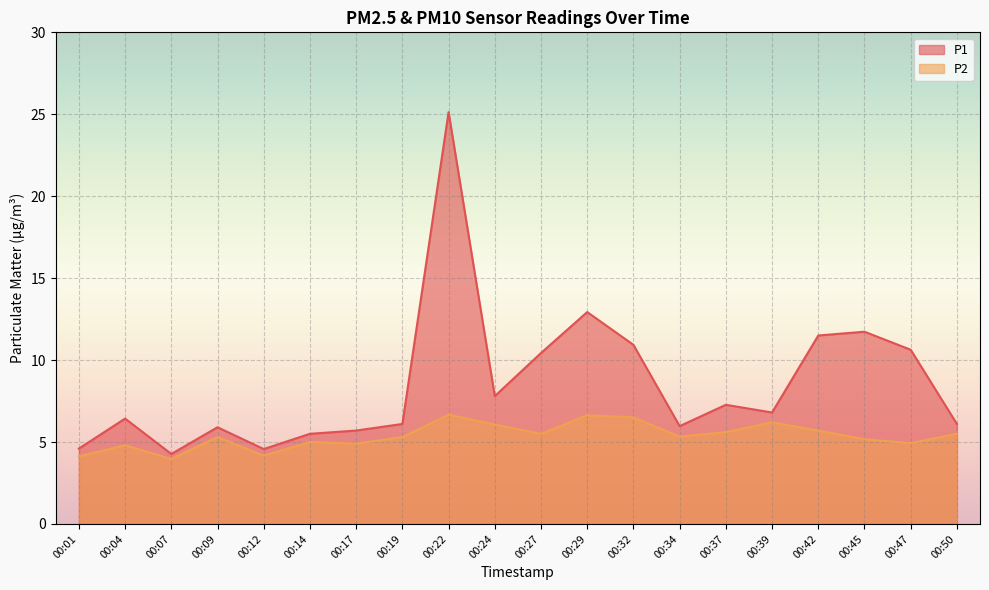

At which label is P1 closest to 14?

00:29